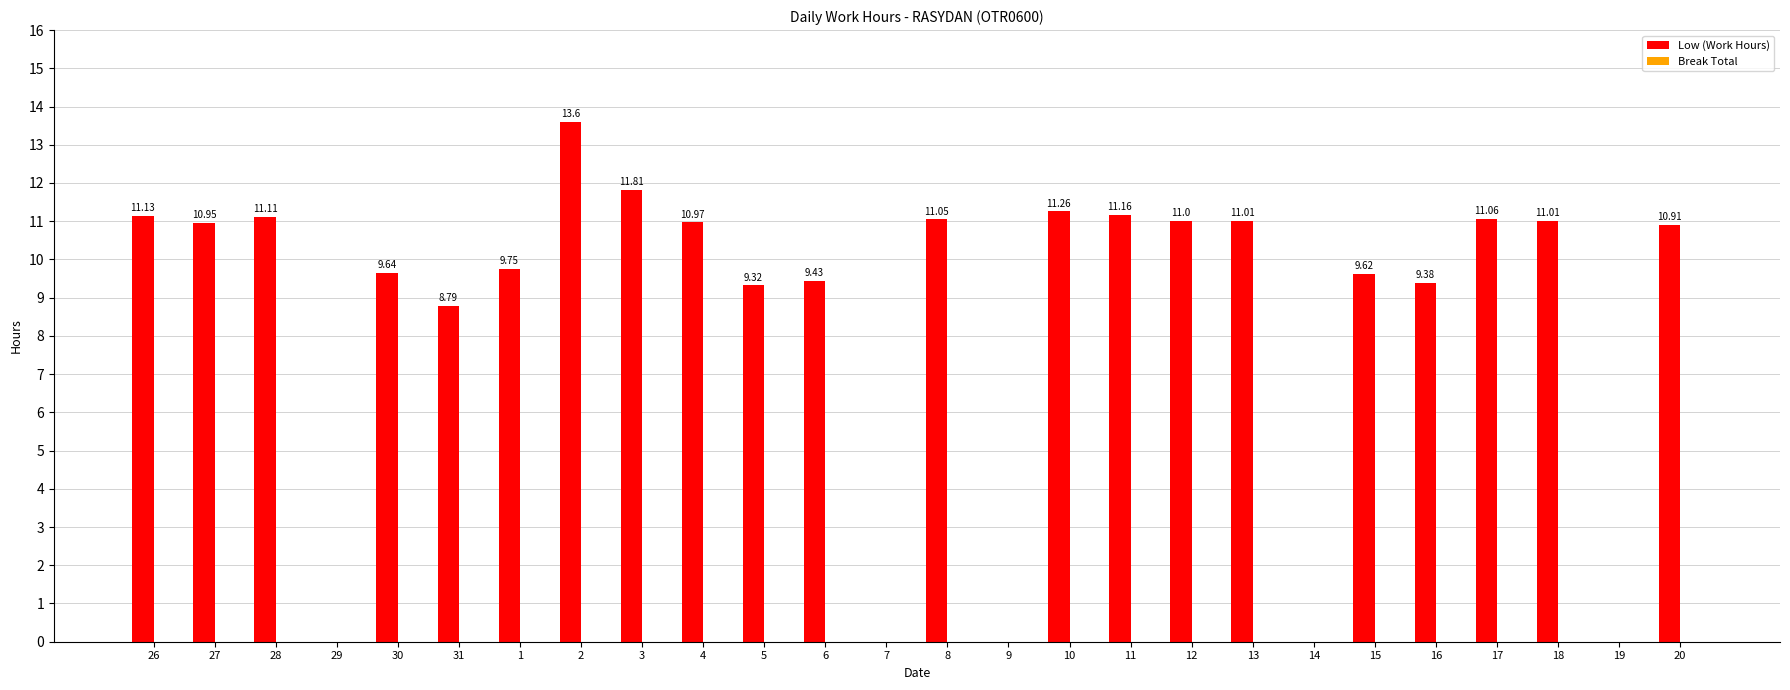

What is the ratio of the value at 31 to the value at 20?

0.8